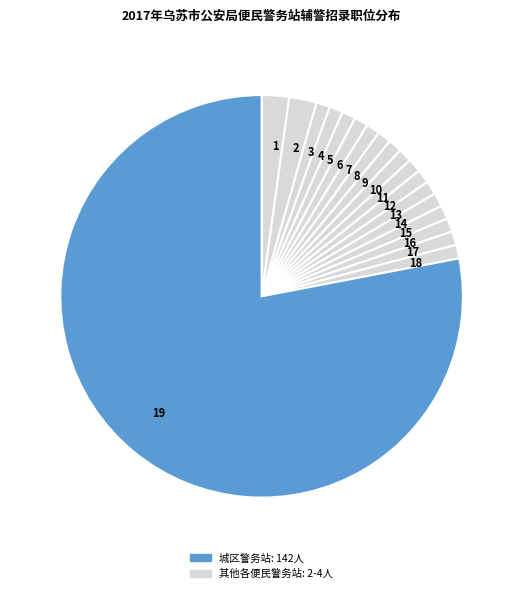

Count the number of slices in the pie.

19